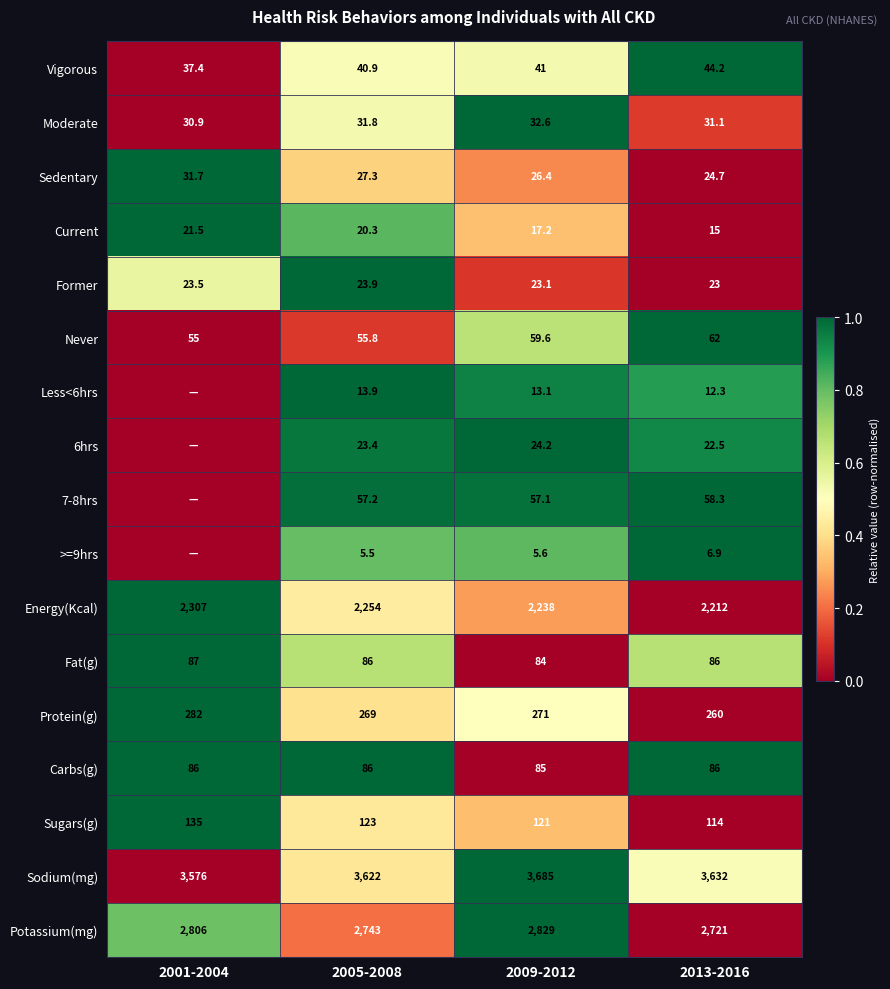

What is the difference between the maximum and minimum values in the Carbs(g) series?

1.0